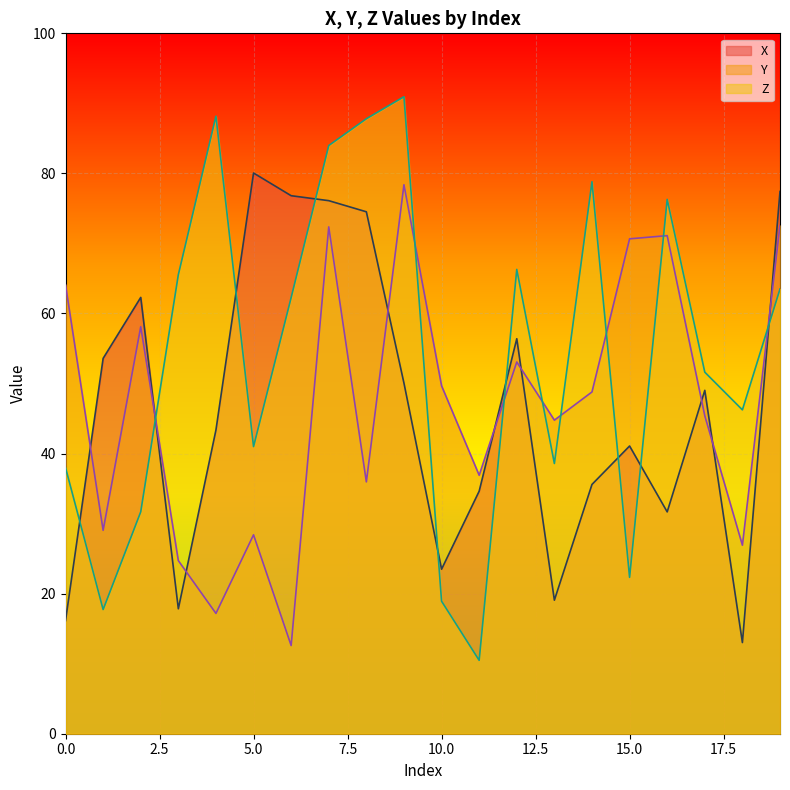

Rank the series by their maximum value, from lowest to highest.

Y, X, Z